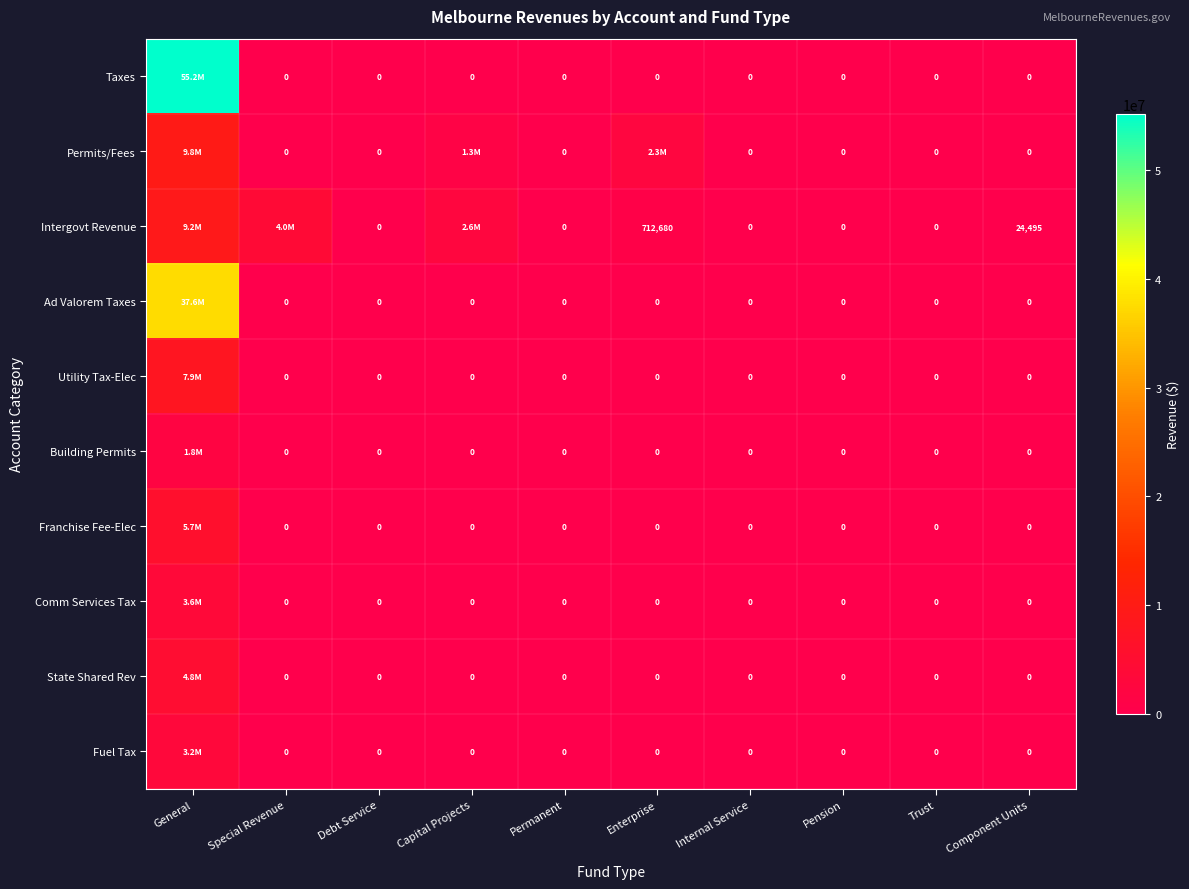

The Permits/Fees series shows 9844430 at General. True or false?

True